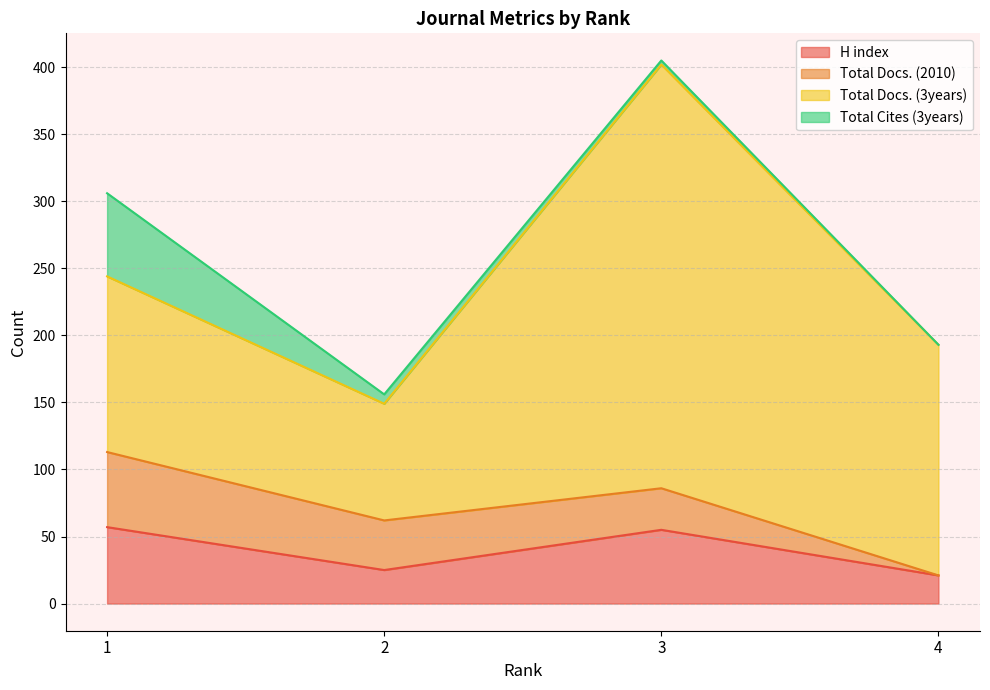

Is the value of Total Docs. (2010) at 3 greater than the value of H index at 3?

No